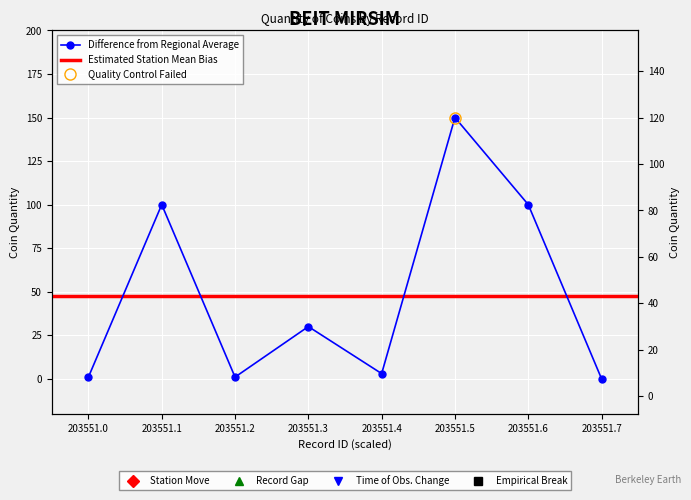

What is the value of the 5th point from the left?

3